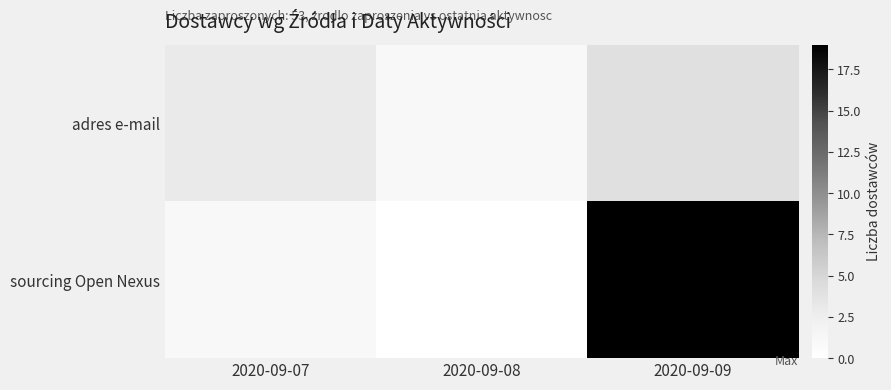

Reading right to left, extract all data points from this chart.

adres e-mail: 2020-09-09=4	2020-09-08=1	2020-09-07=3
sourcing Open Nexus: 2020-09-09=19	2020-09-08=0	2020-09-07=1